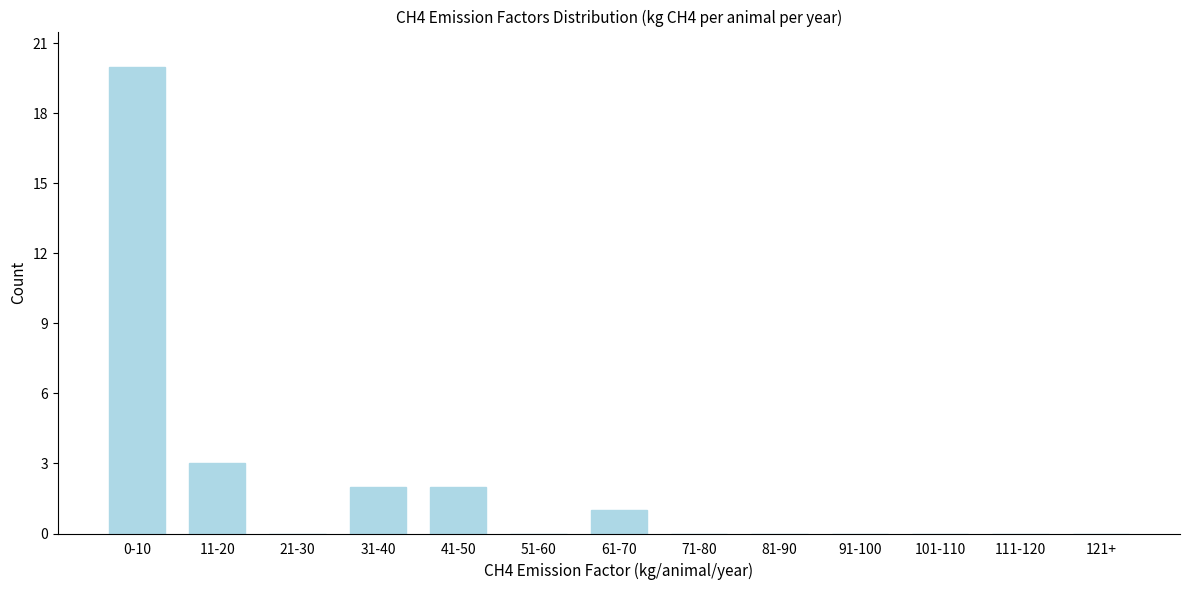

Reading left to right, extract all data points from this chart.

0-10=20	11-20=3	21-30=0	31-40=2	41-50=2	51-60=0	61-70=1	71-80=0	81-90=0	91-100=0	101-110=0	111-120=0	121+=0